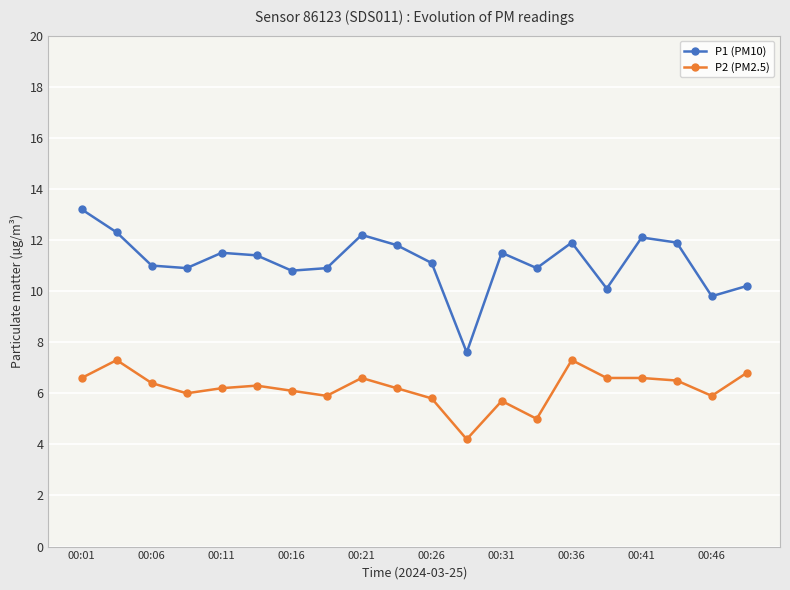

What are all the series names shown in the legend?

P1 (PM10), P2 (PM2.5)